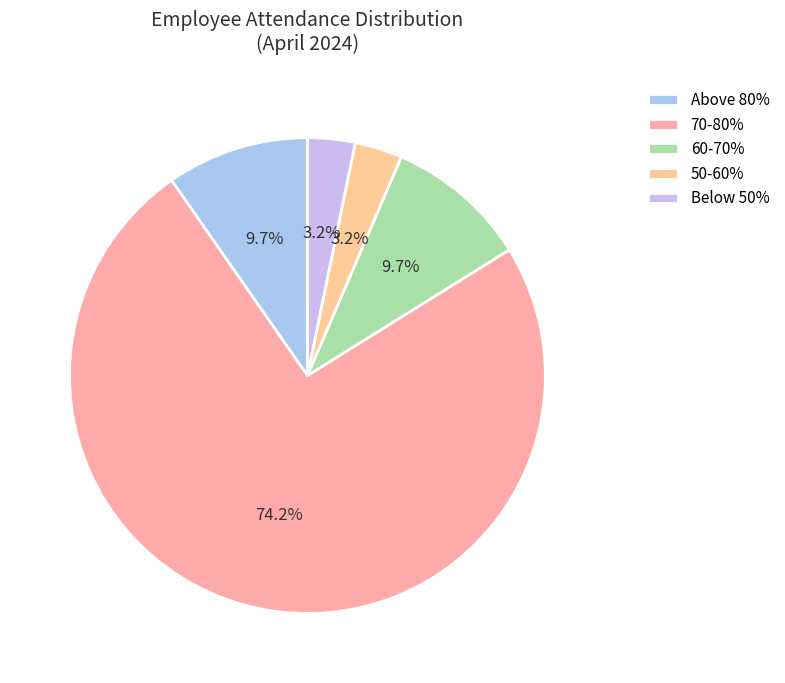

To the nearest percent, what percentage of the pie is 60-70%?

10%